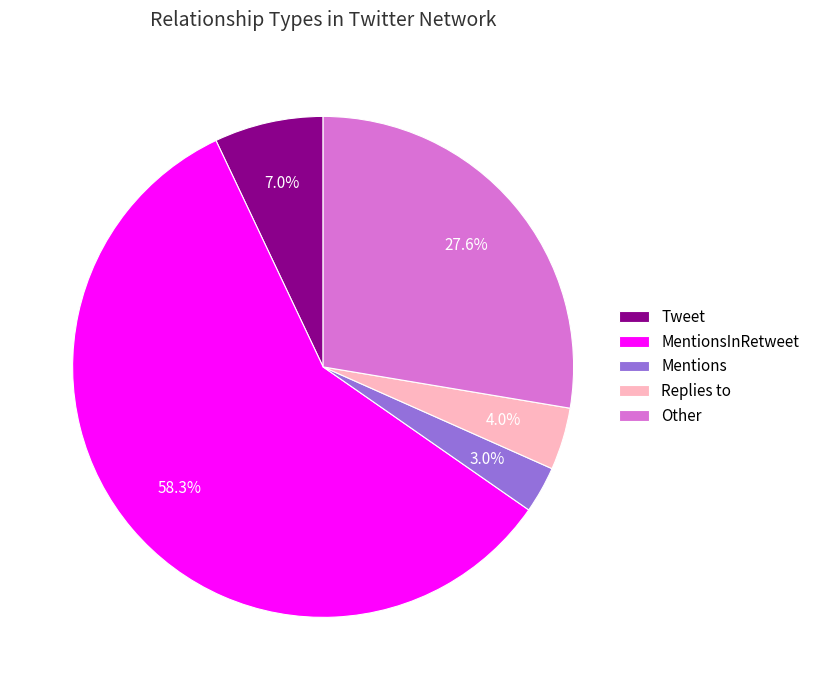

Does any single category account for the majority?

Yes